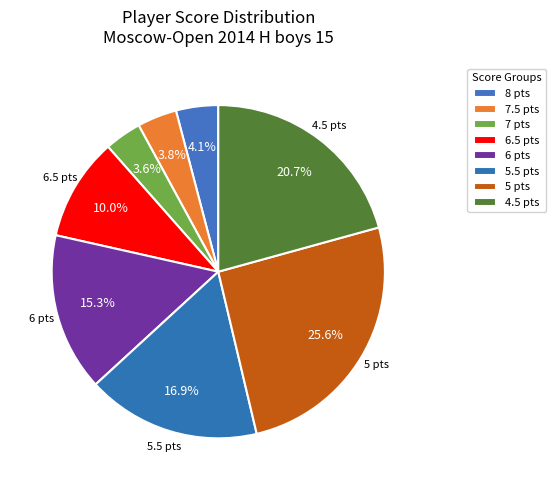

How many segments does this pie chart have?

8